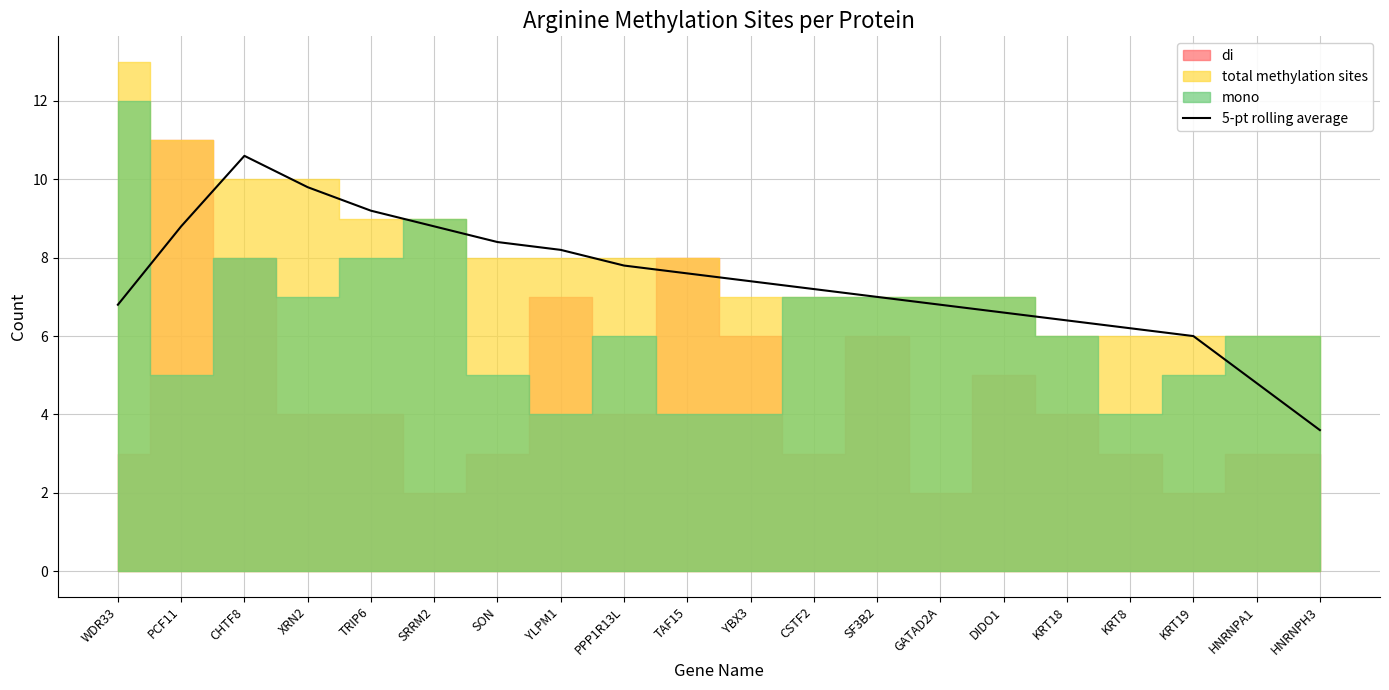

Reading left to right, what are all the values shown in this chart?

6.8	8.8	10.6	9.8	9.2	8.8	8.4	8.2	7.8	7.6	7.4	7.2	7.0	6.8	6.6	6.4	6.2	6.0	4.8	3.6